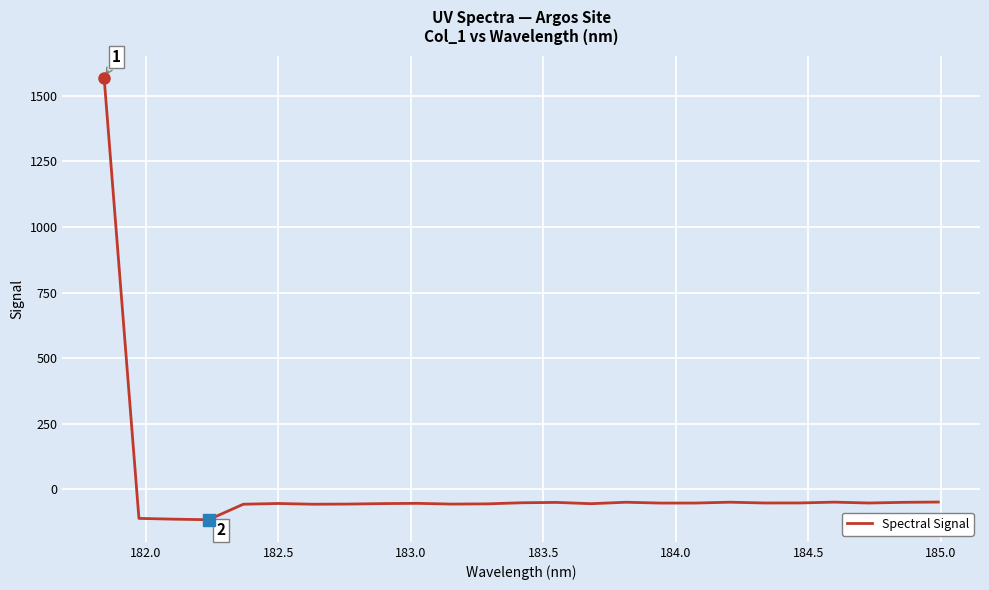

Count the number of categories in the chart.

25